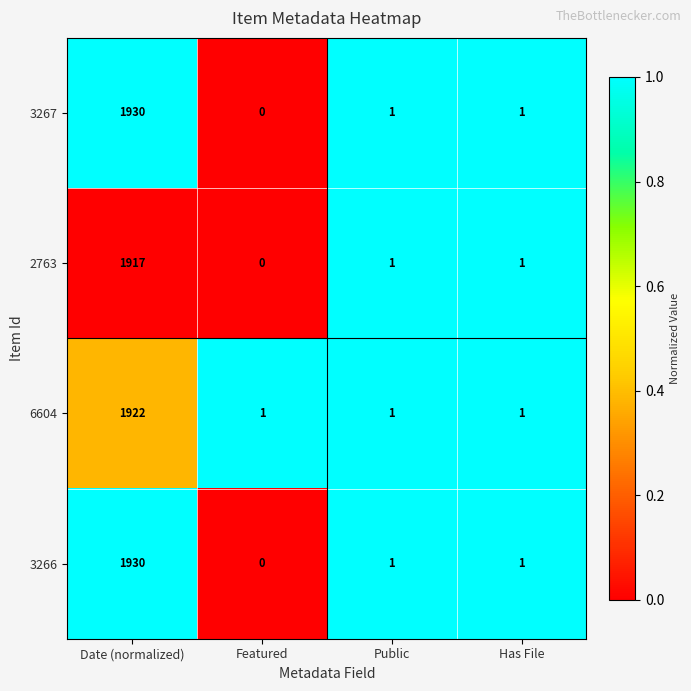

Which category has the highest value in the 3266 series?

Date (normalized)